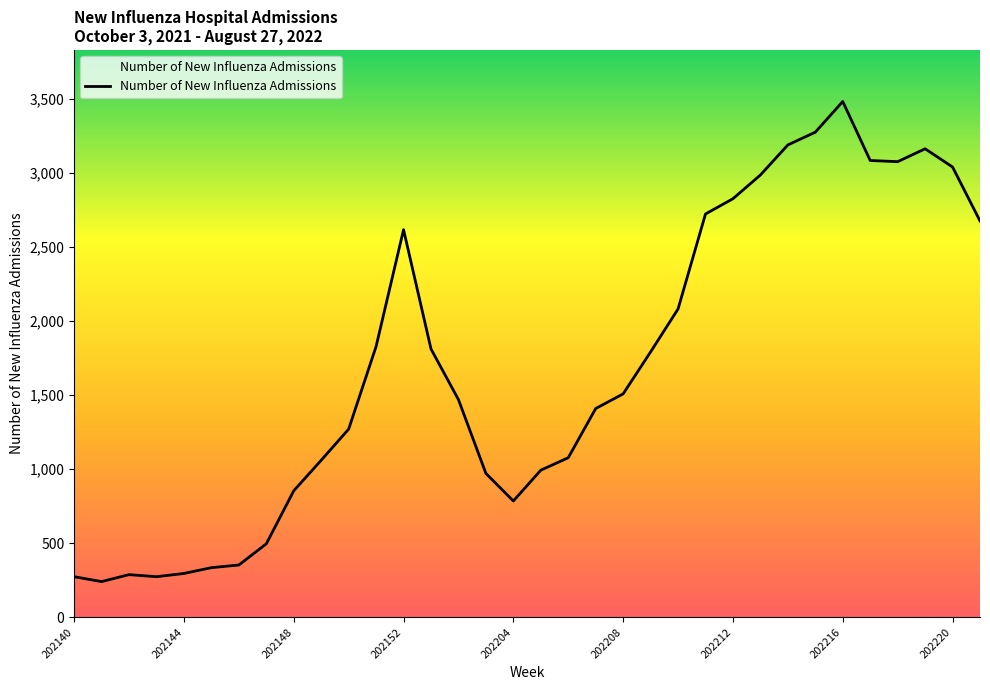

What is the greatest value displayed?

3481